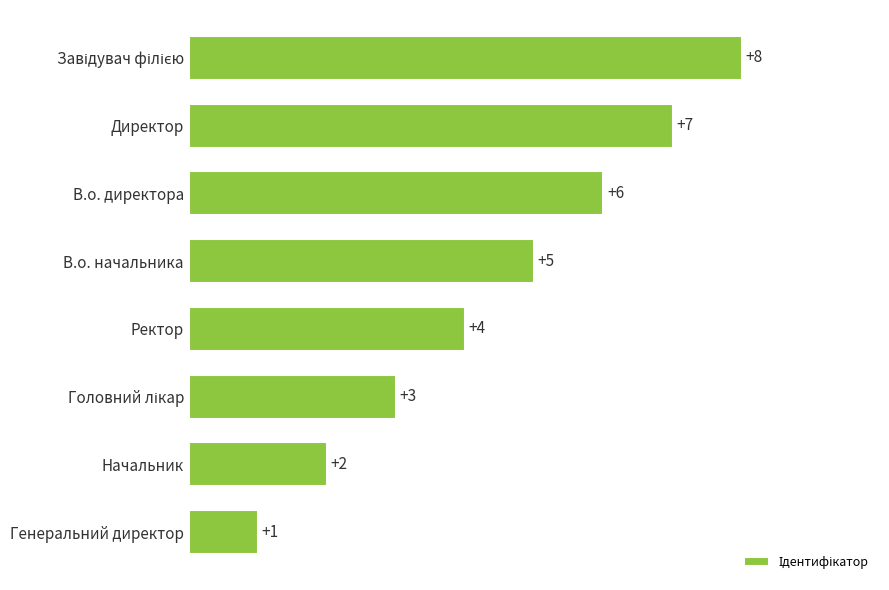

Count the values in the range 3 to 7.

5